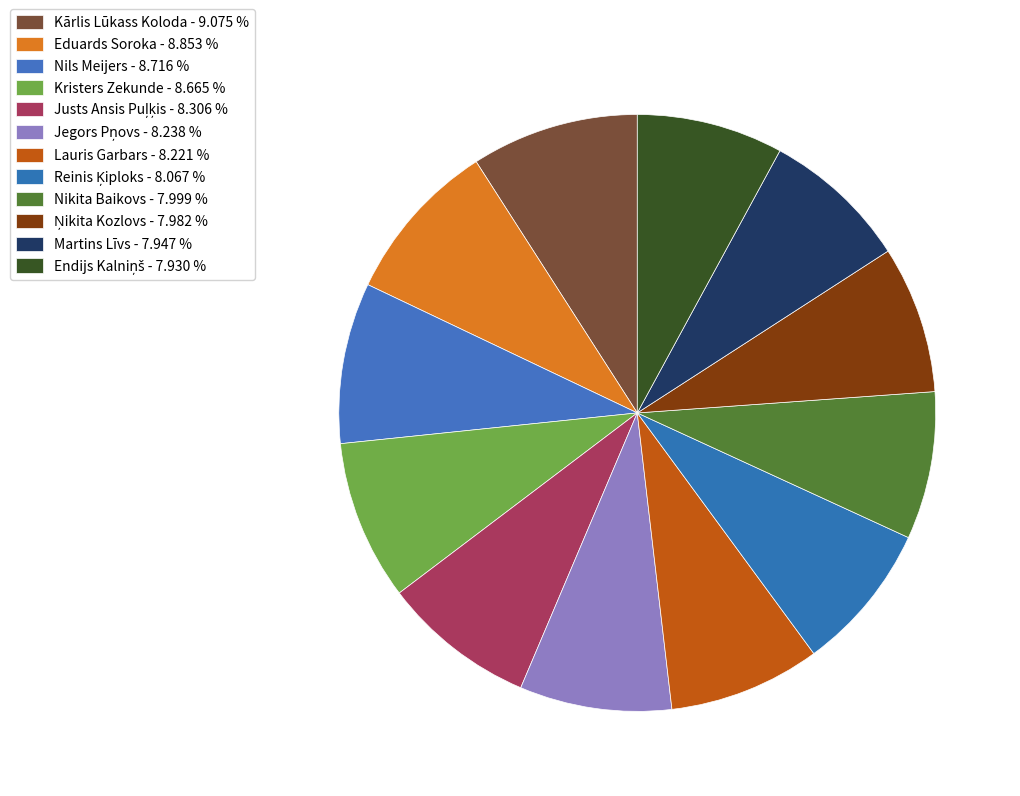

Does Martins Līvs account for over 50% of the chart?

No